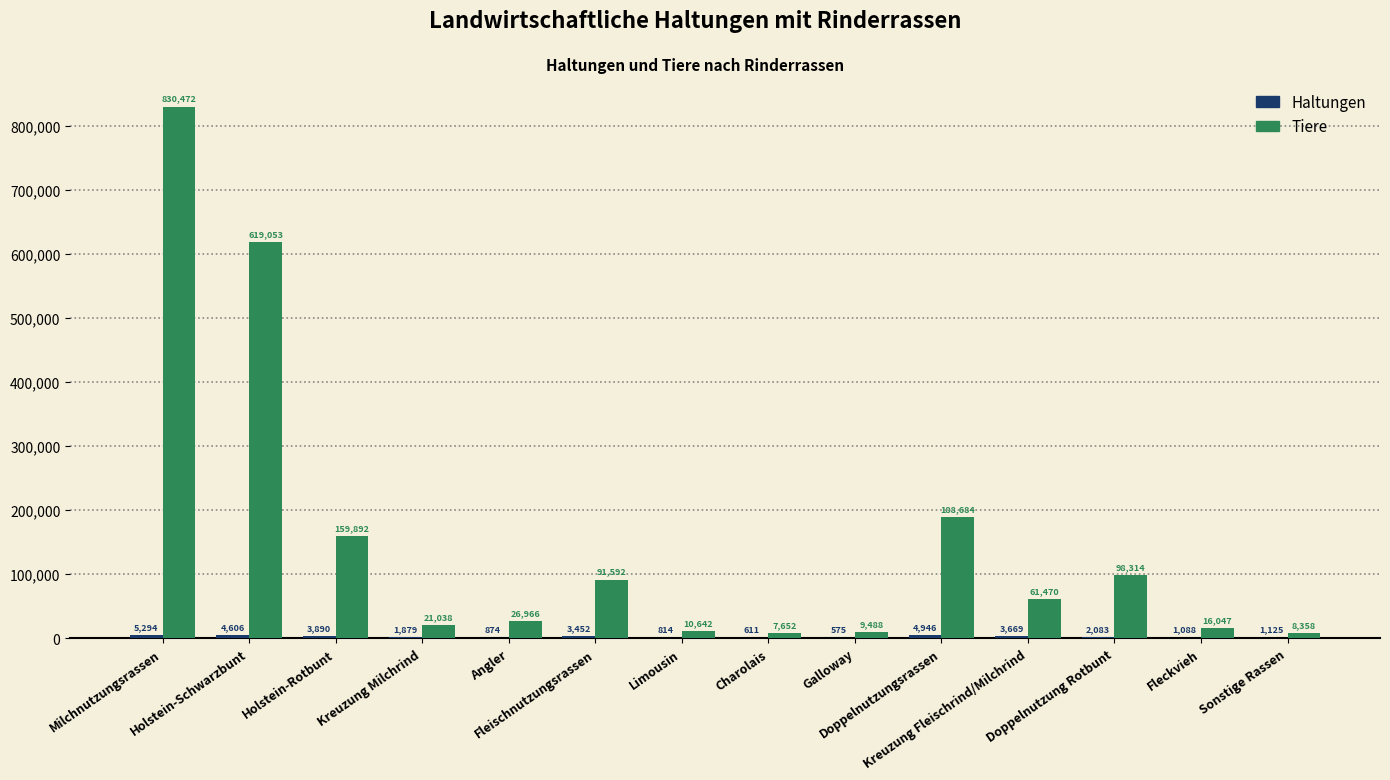

What is the total value across all series at Charolais?

8263